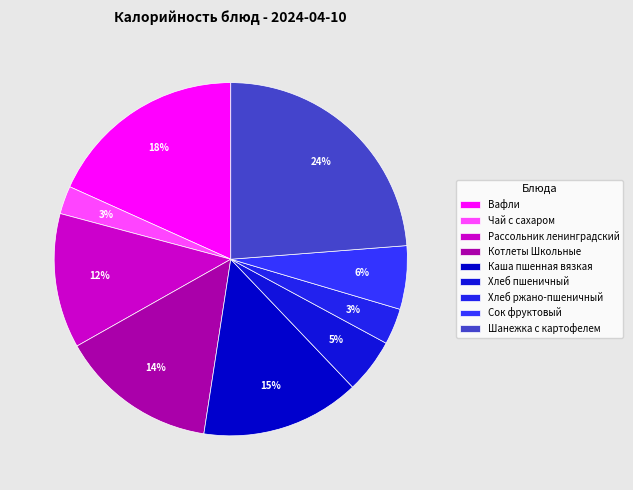

What is the change in value from Чай с сахаром to Каша пшенная вязкая?

+177.5